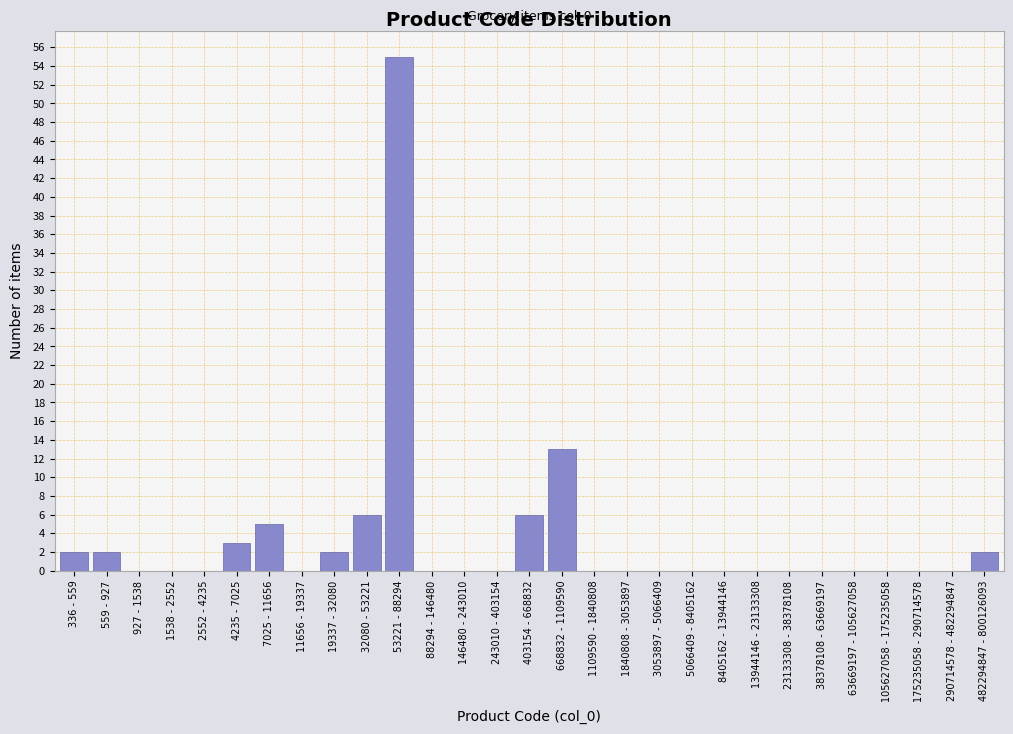

Reading left to right, extract all data points from this chart.

336 - 559=2	559 - 927=2	927 - 1538=0	1538 - 2552=0	2552 - 4235=0	4235 - 7025=3	7025 - 11656=5	11656 - 19337=0	19337 - 32080=2	32080 - 53221=6	53221 - 88294=55	88294 - 146480=0	146480 - 243010=0	243010 - 403154=0	403154 - 668832=6	668832 - 1109590=13	1109590 - 1840808=0	1840808 - 3053897=0	3053897 - 5066409=0	5066409 - 8405162=0	8405162 - 13944146=0	13944146 - 23133308=0	23133308 - 38378108=0	38378108 - 63669197=0	63669197 - 105627058=0	105627058 - 175235058=0	175235058 - 290714578=0	290714578 - 482294847=0	482294847 - 800126093=2